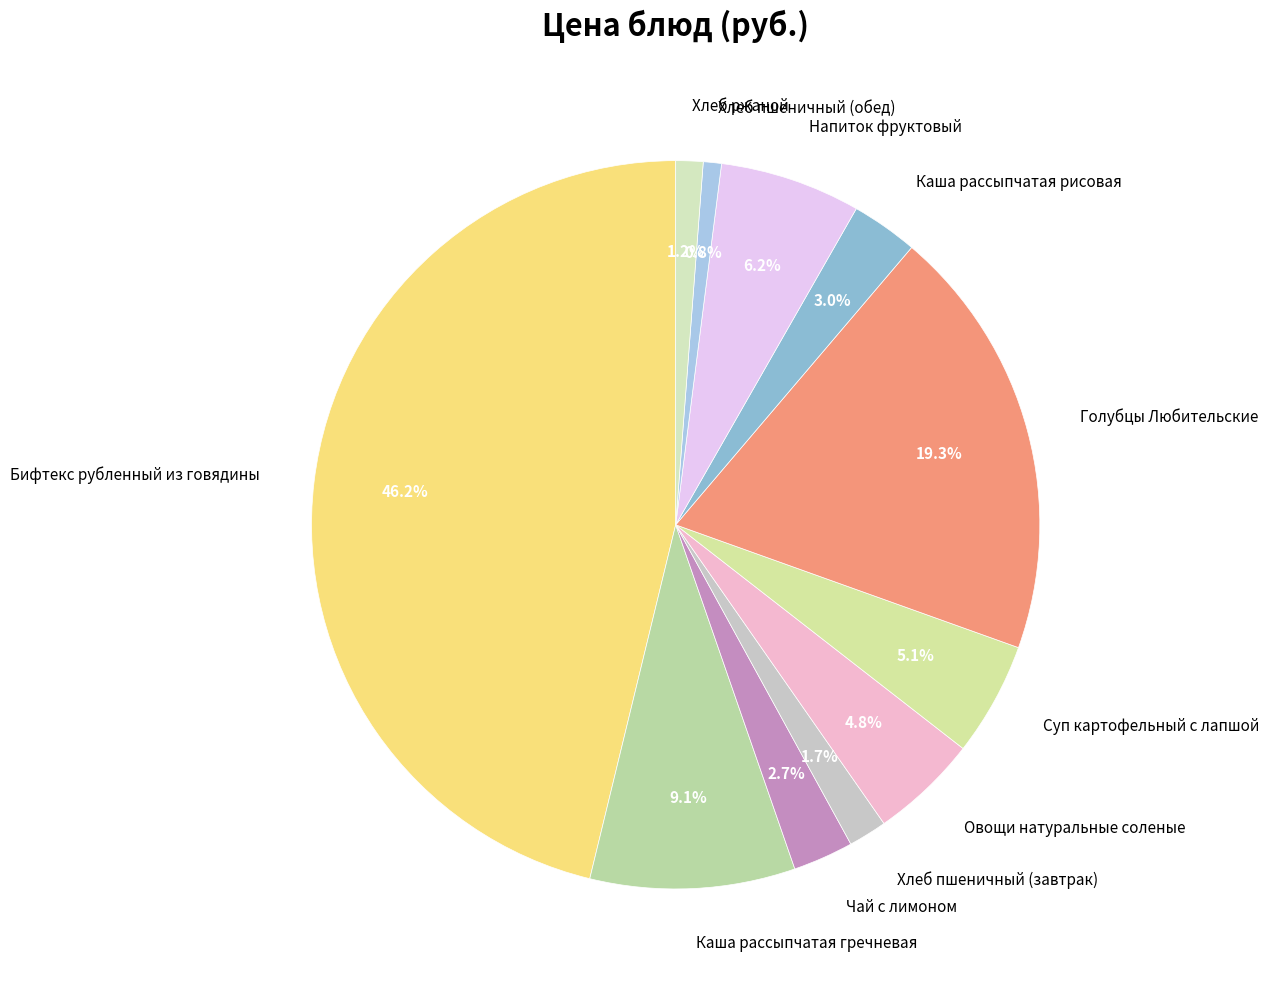

To the nearest percent, what percentage of the pie is Голубцы Любительские?

19%